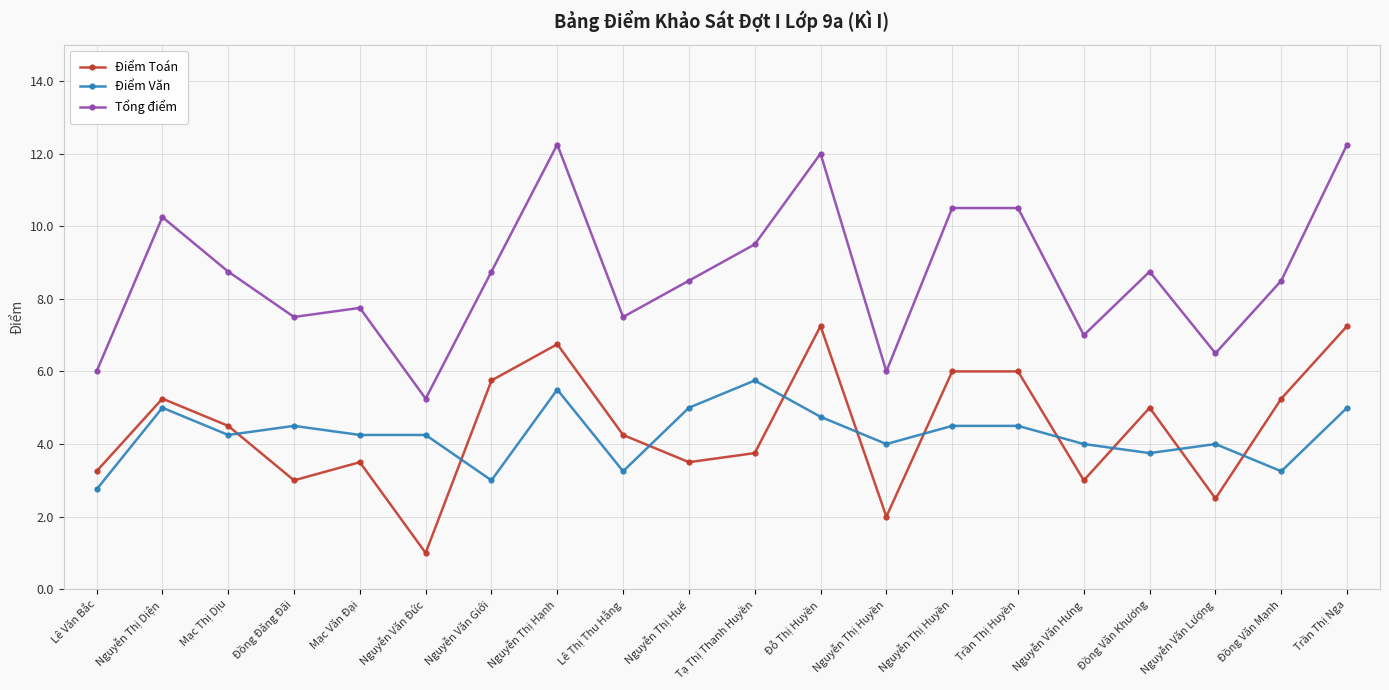

What is the label of the 14th point from the right?

Nguyễn Văn Giới